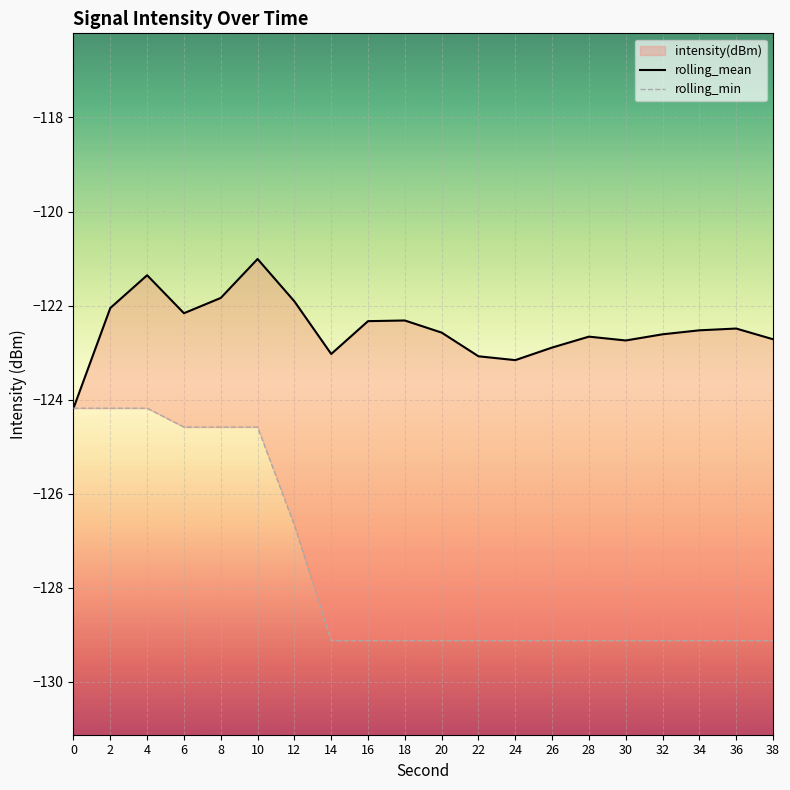

True or false: rolling_min and rolling_mean cross at least once.

False